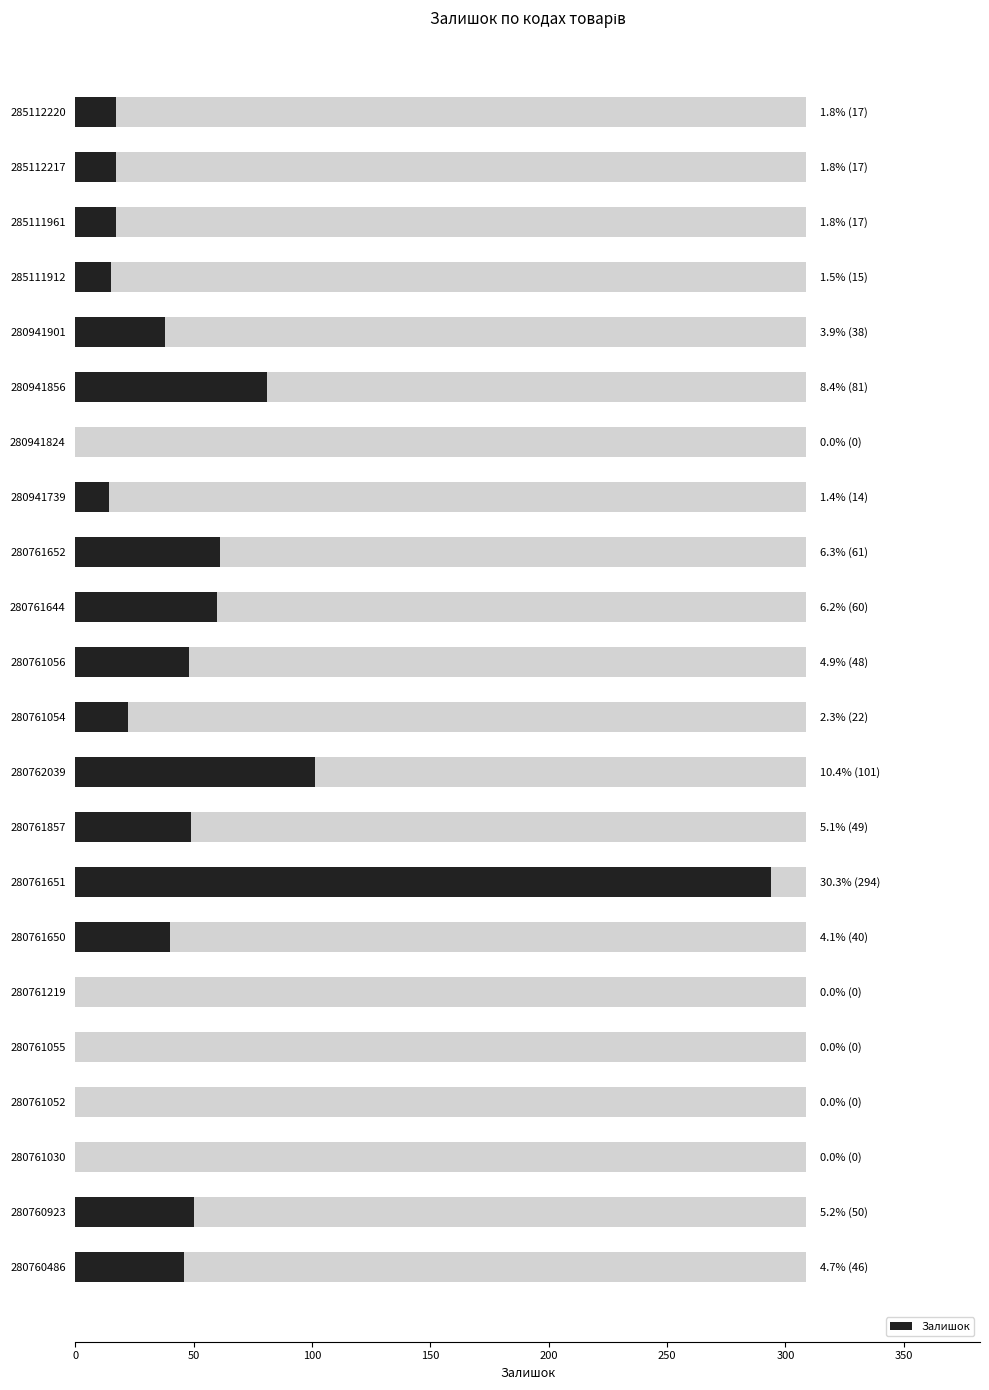

Are the bars grouped side by side (vs. stacked)?

No